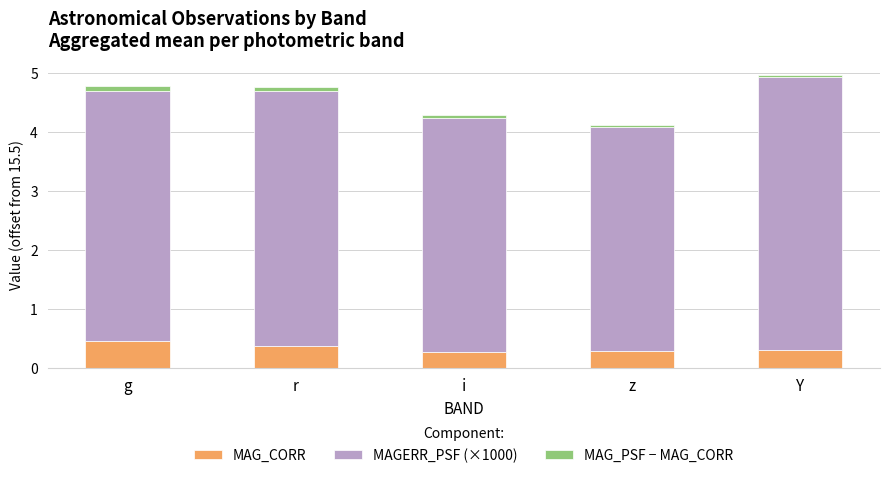

How many data points does each series have?

5